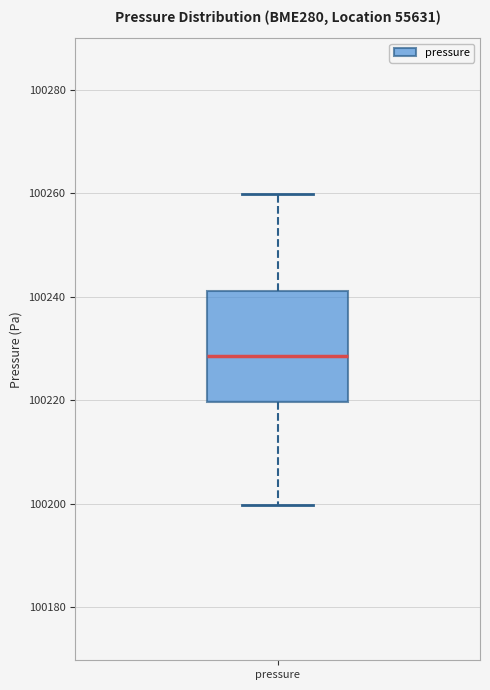

Read this box plot against the y-axis: the position of the median line, the range covered by the box, and the ends of both whiskers. The values are not printed on the chart, so give them approximately, as read against the axis.

median 100228, box 100220 to 100242, whiskers 100200 to 100260